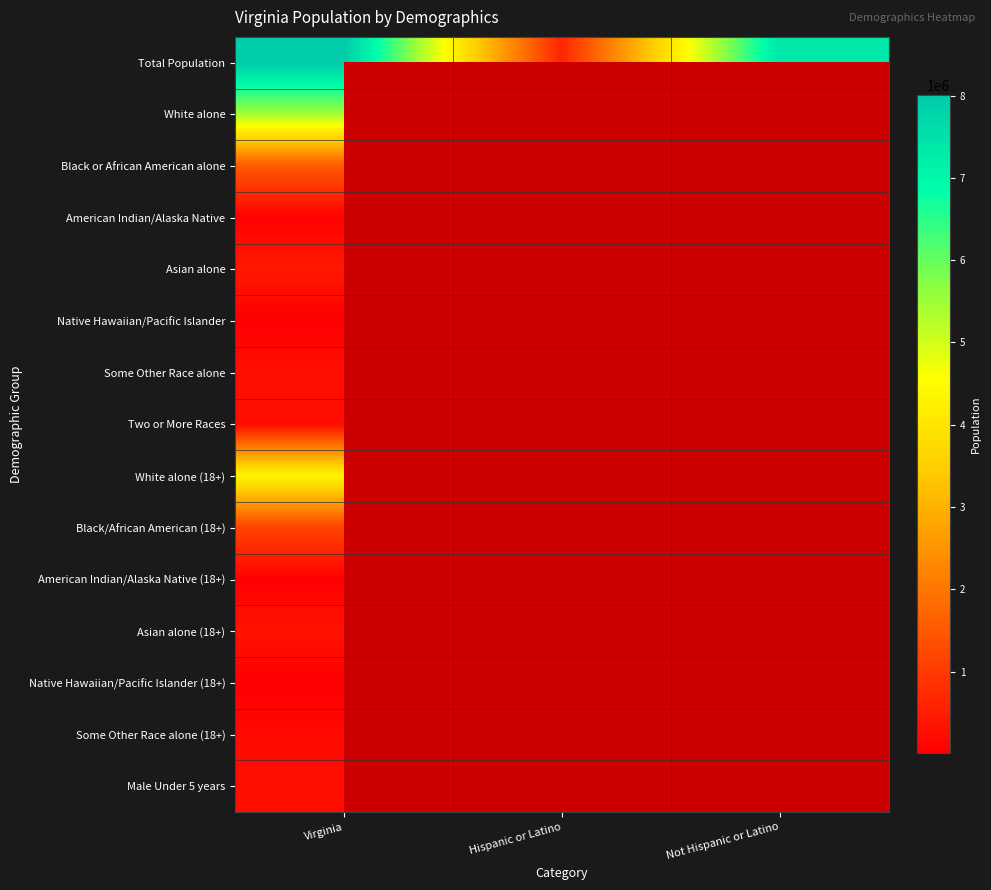

Which has a higher value, Not Hispanic or Latino or Hispanic or Latino?

Not Hispanic or Latino